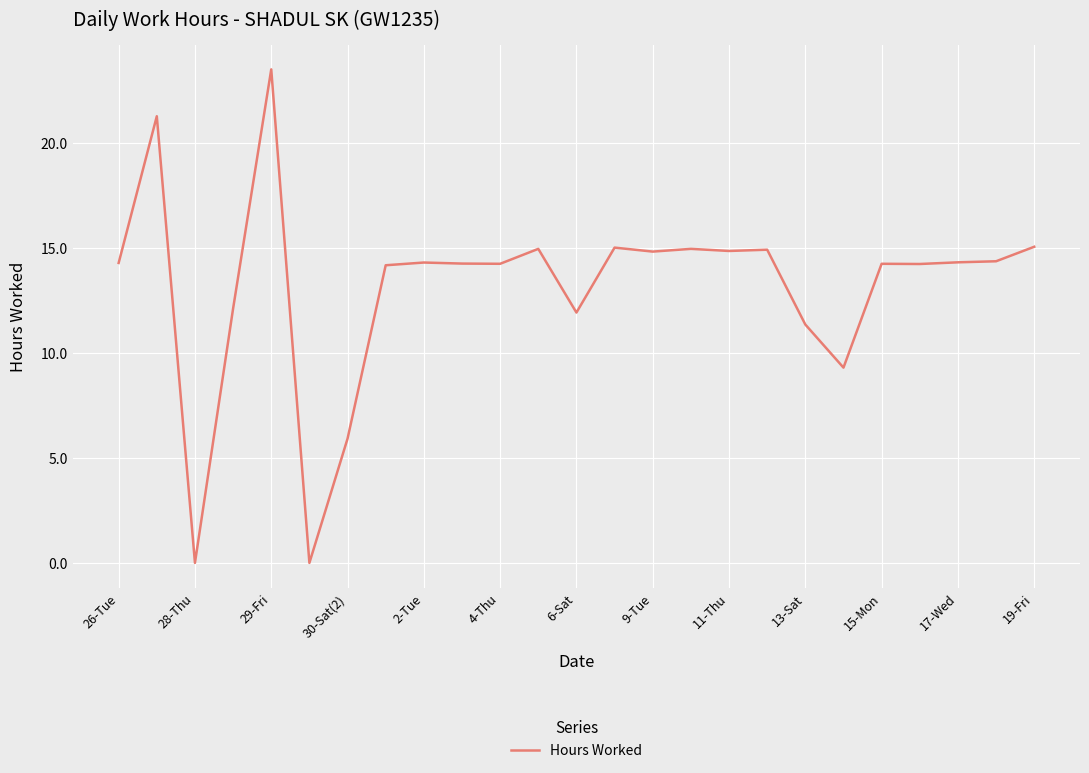

What is the maximum value shown in the chart?

23.5